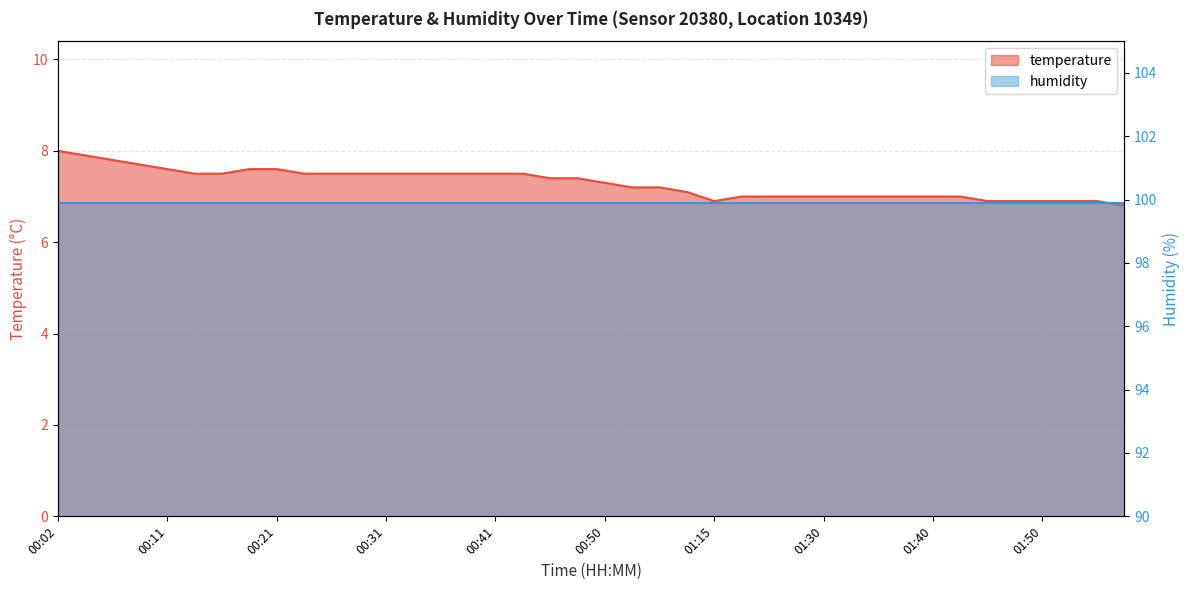

How many interior local valleys (lower than both neighbors) does the data have?

1